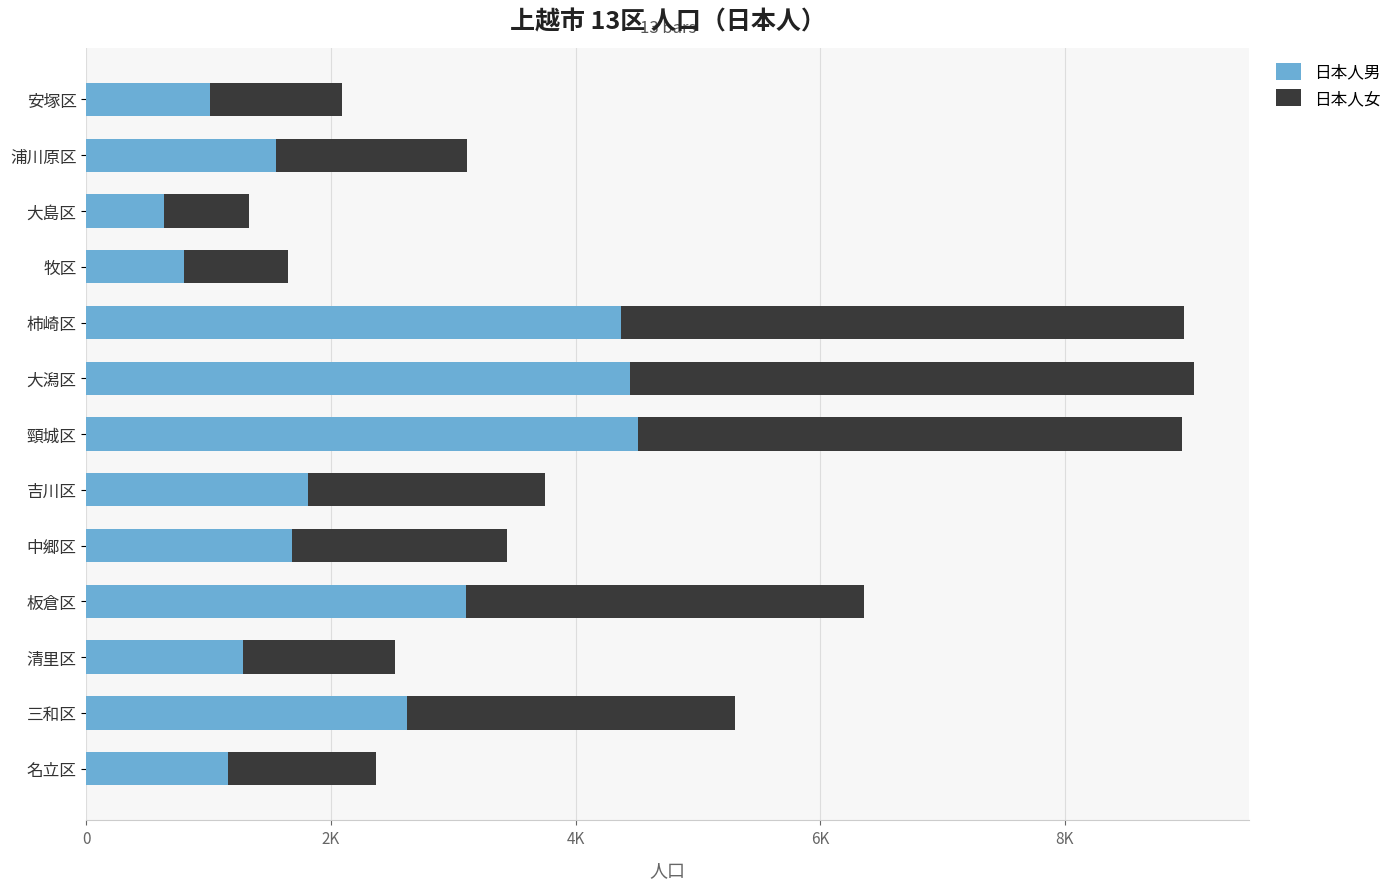

What are all the series names shown in the legend?

日本人男, 日本人女